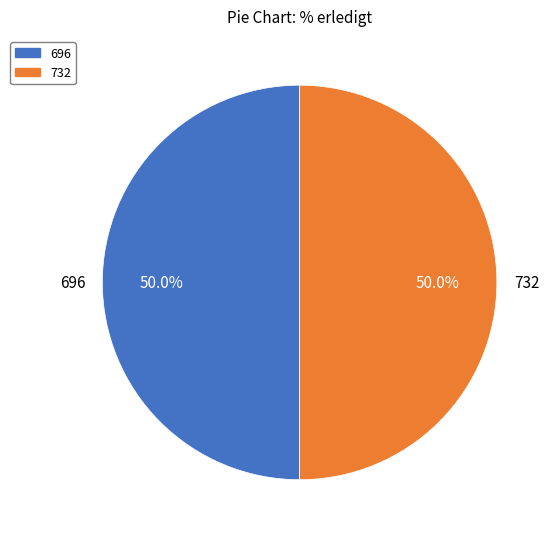

Do 696 and 732 together represent more than half of the pie?

Yes